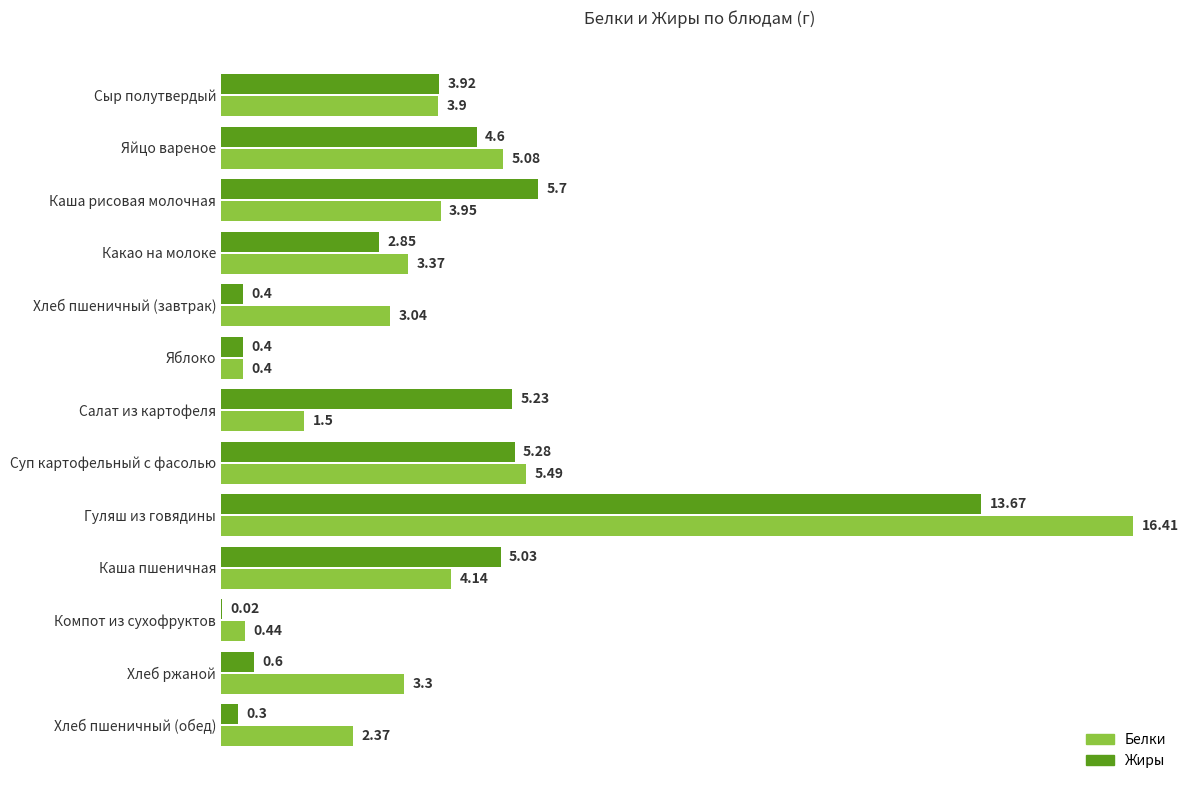

How many data points in Жиры are above 3?

7